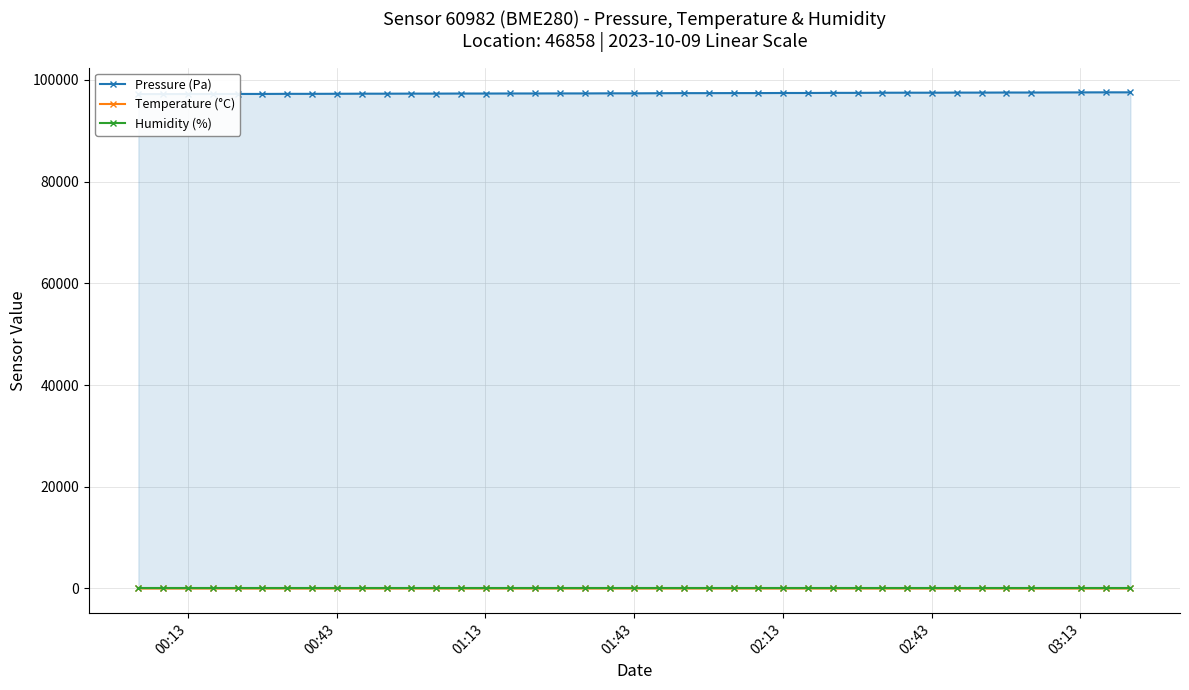

What is the minimum value shown in the chart?

2.9